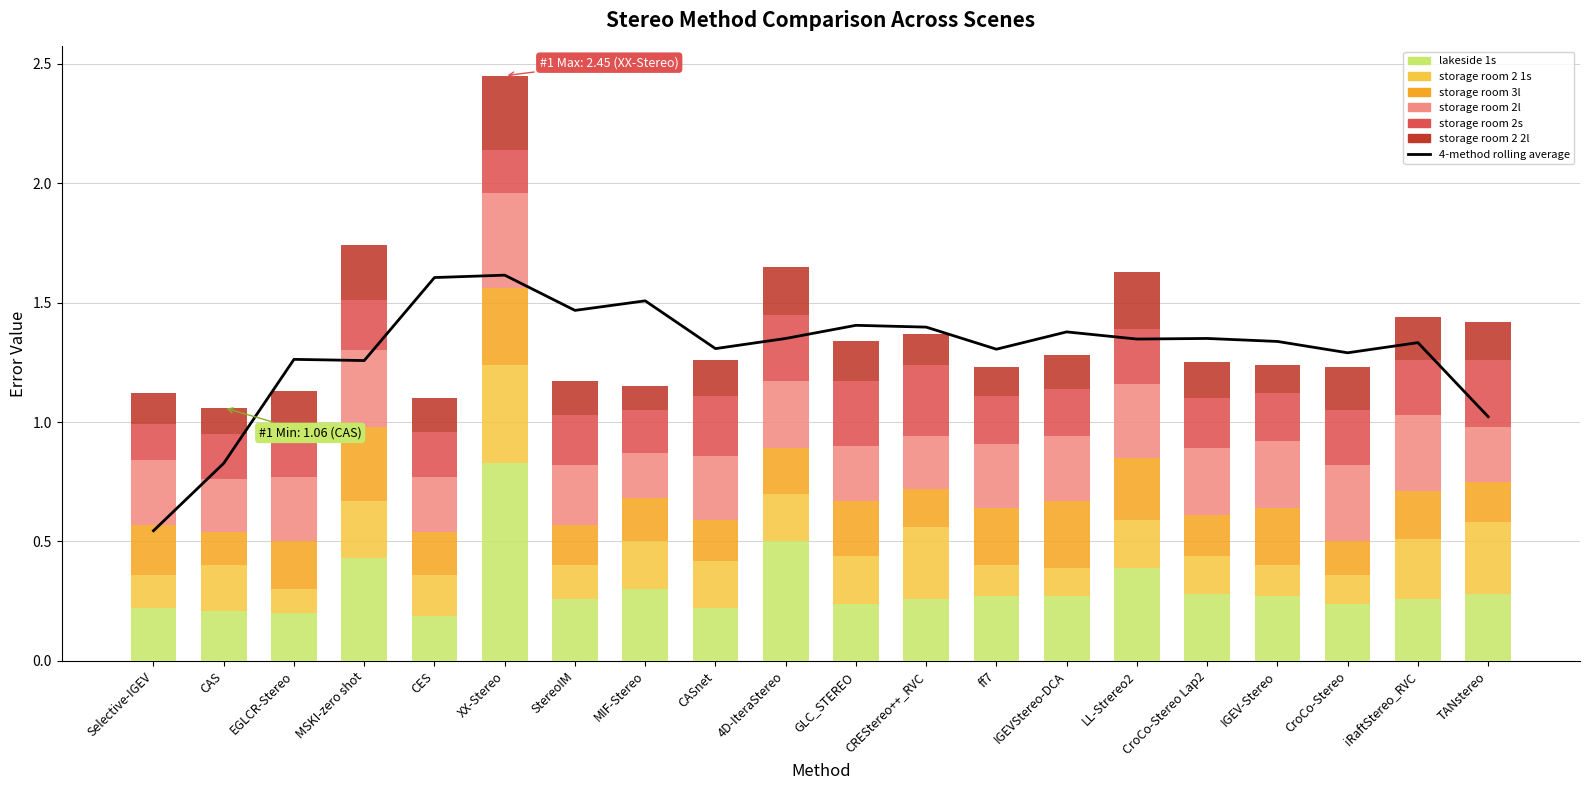

What is the smallest value displayed?

0.1